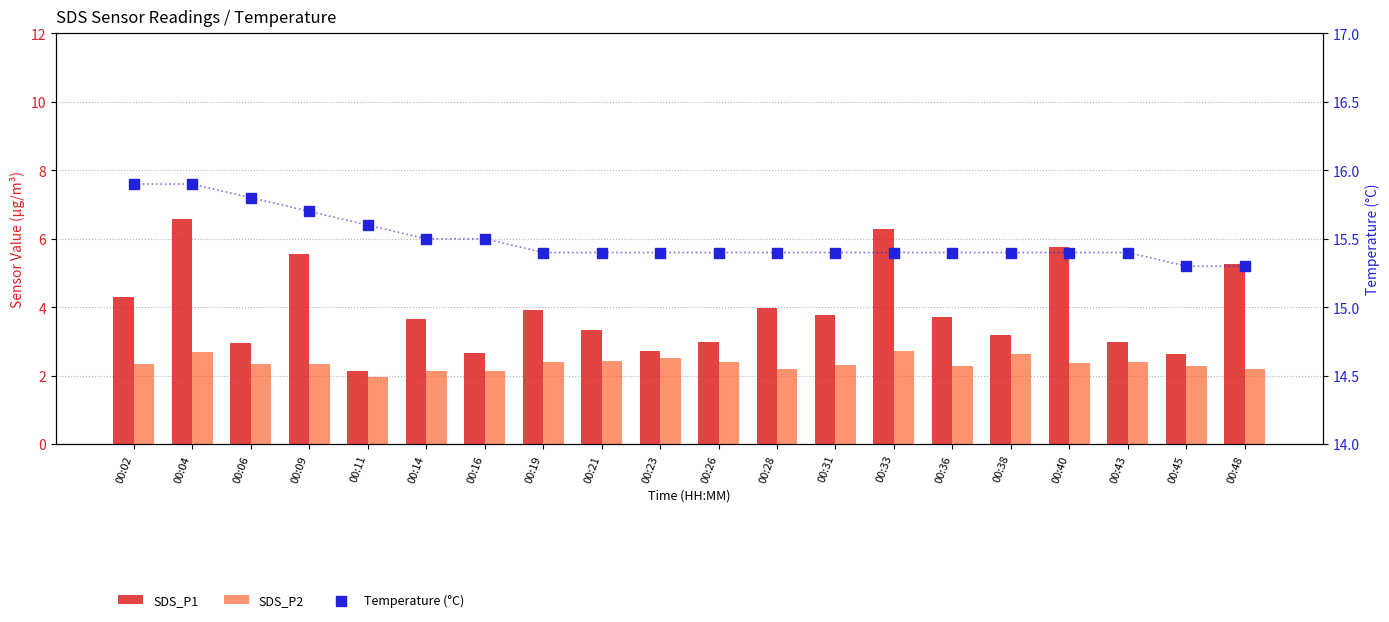

What is the total value across all series at 00:23?

20.6